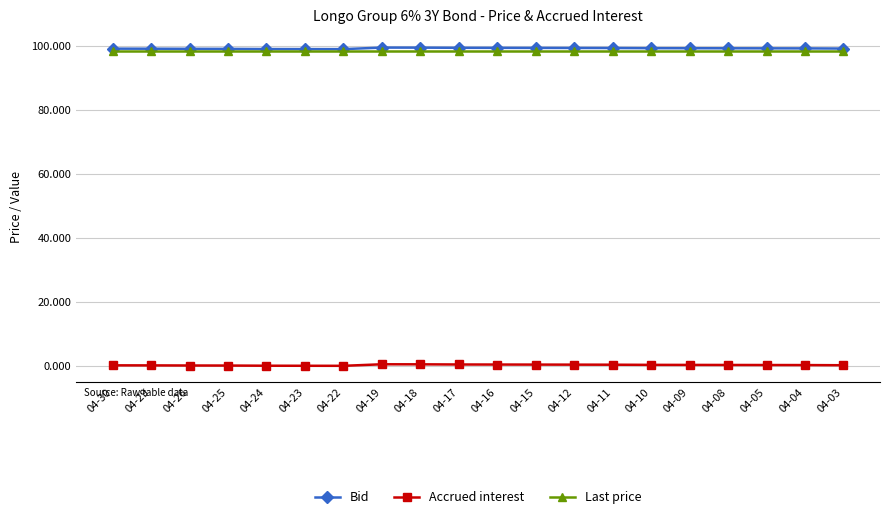

What is the value of the Last price point at the 13th from the left?

98.5